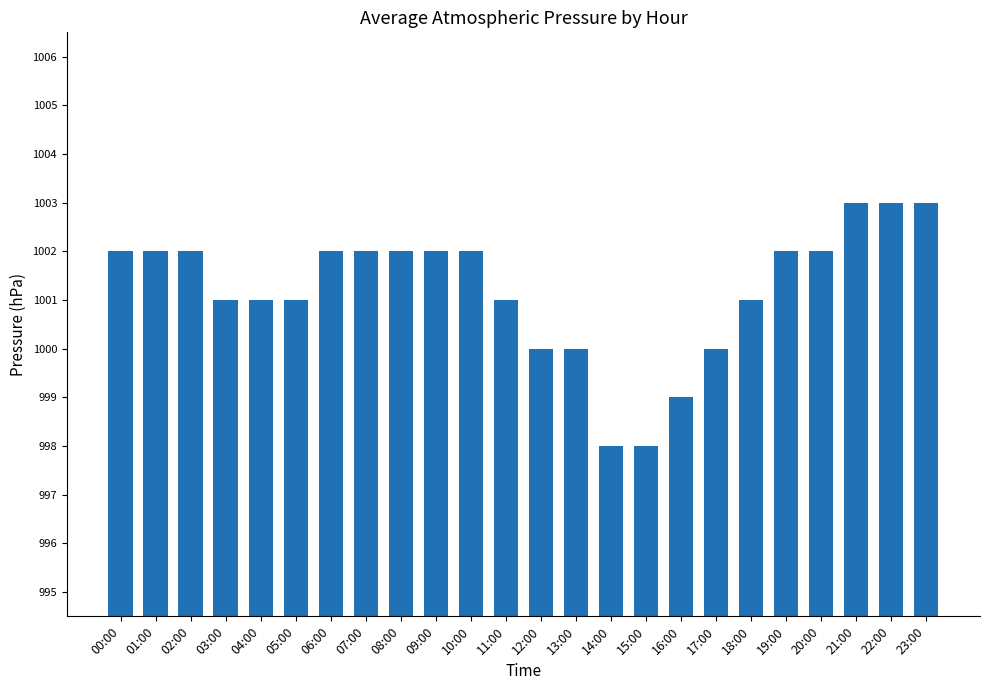

What is the value of the 7th bar from the left?

1002